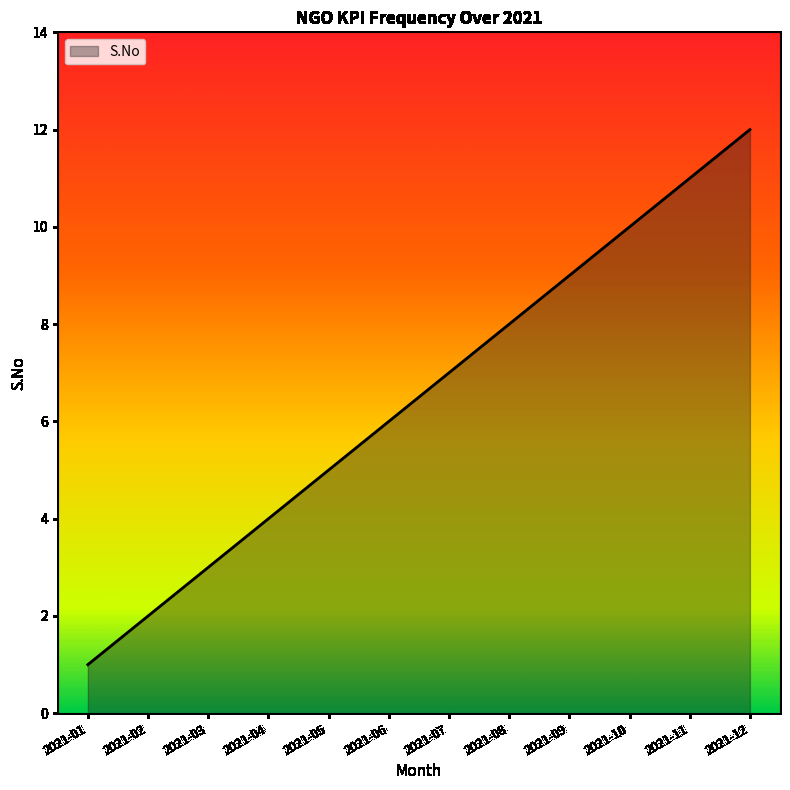

What is the difference between the values at 2021-03 and 2021-04?

1